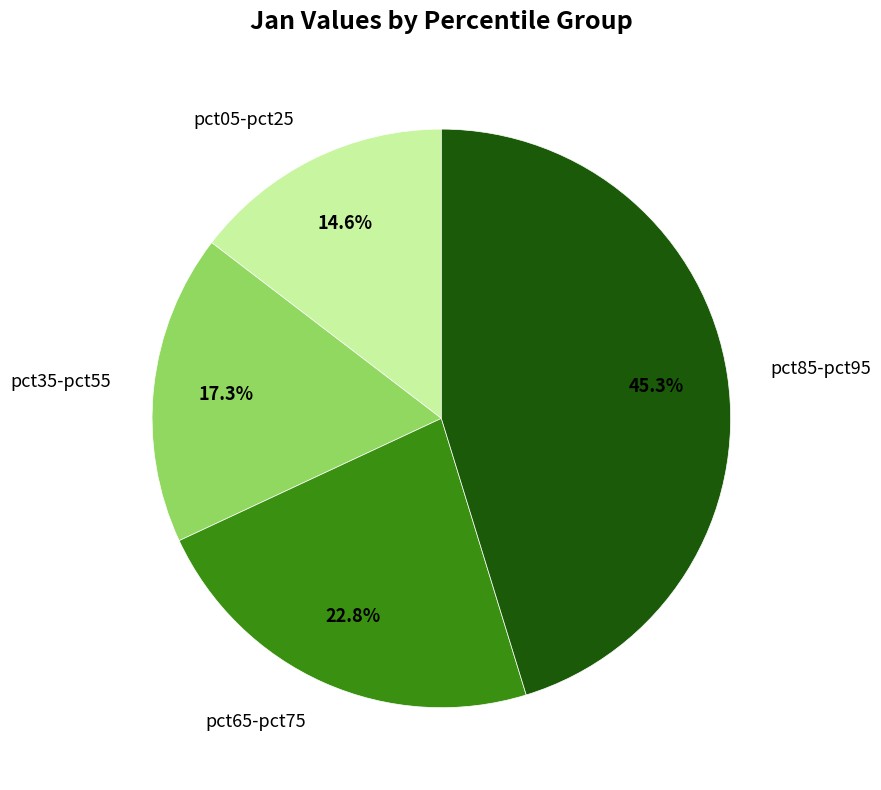

Do pct65-pct75 and pct35-pct55 together represent more than half of the pie?

No